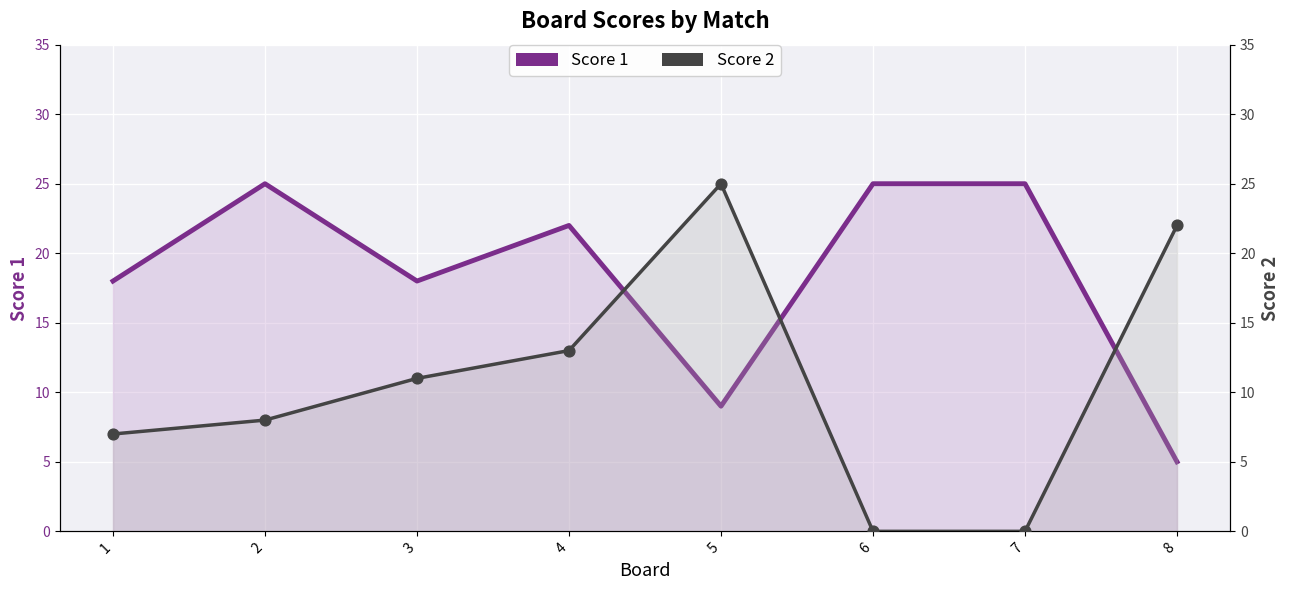

What are all the series names shown in the legend?

Score 1, Score 2